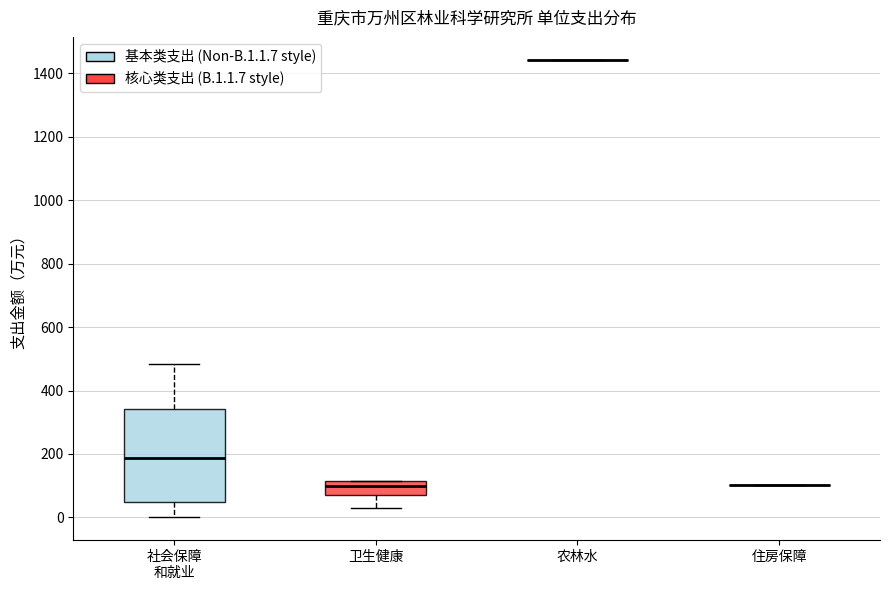

Reading left to right, read every box against the y-axis: the position of its median line, the range the box covers, and the ends of its whiskers. The values are not printed on the chart, so give them approximately, as read against the axis.

社会保障 和就业: median 180, box 40 to 340, whiskers 0 to 480
卫生健康: median 100, box 80 to 120, whiskers 20 to 120
农林水: box collapsed to a line at 1440, whiskers 1440 to 1440
住房保障: box collapsed to a line at 100, whiskers 100 to 100